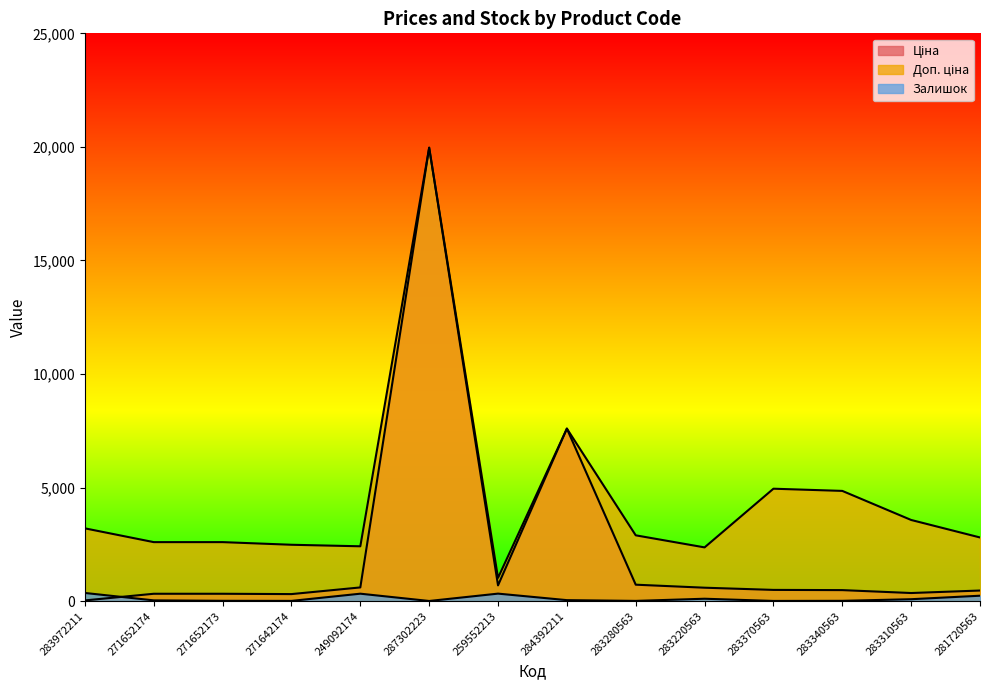

Between 283370563 and 249092174, which is larger?

249092174